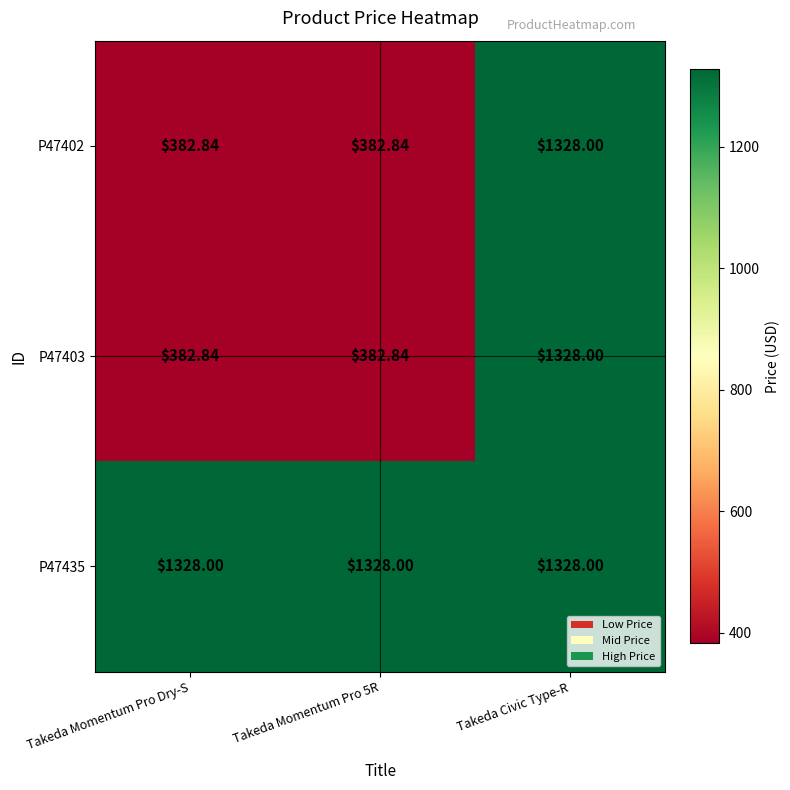

At which category is the sum across all series the highest?

Takeda Civic Type-R